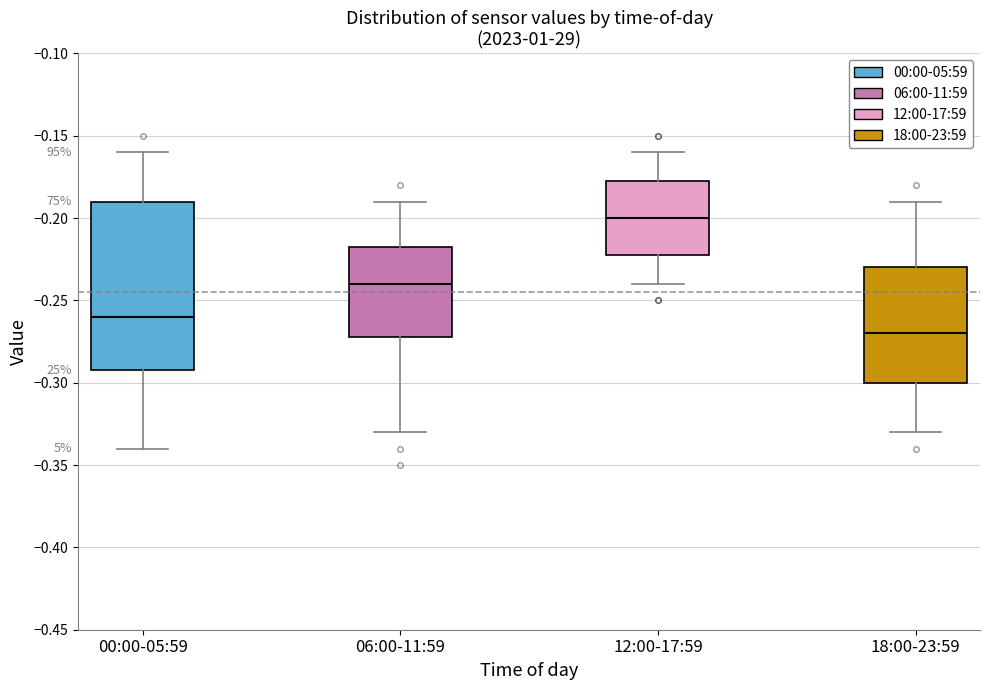

Reading left to right, read every box against the y-axis: the position of its median line, the range the box covers, and the ends of its whiskers. The values are not printed on the chart, so give them approximately, as read against the axis.

00:00-05:59: median -0.260, box -0.290 to -0.190, whiskers -0.340 to -0.160
06:00-11:59: median -0.240, box -0.270 to -0.215, whiskers -0.330 to -0.190
12:00-17:59: median -0.200, box -0.220 to -0.175, whiskers -0.240 to -0.160
18:00-23:59: median -0.270, box -0.300 to -0.230, whiskers -0.330 to -0.190